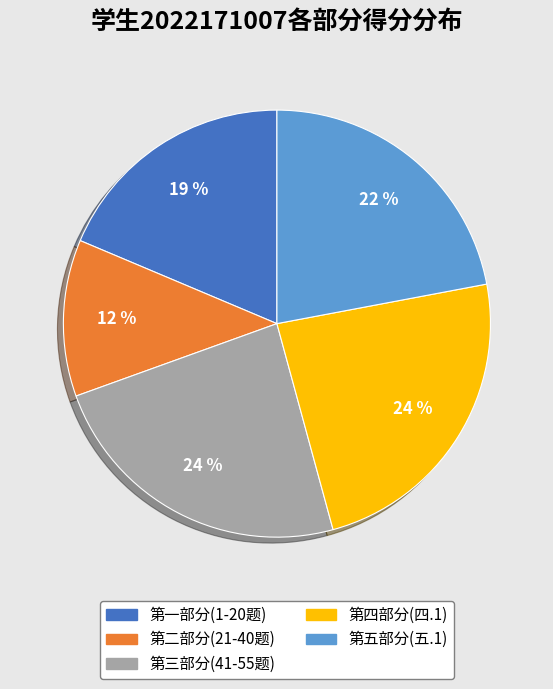

How many segments does this pie chart have?

5